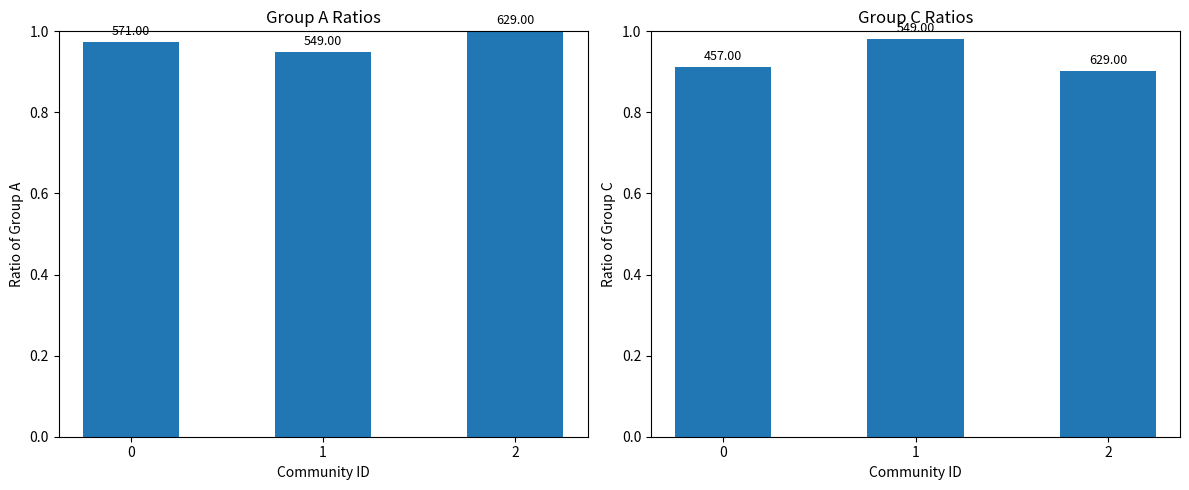

Reading left to right, what are all the values shown in this chart?

condBA: 1.0	0.9	1.0
condAB: 0.9	1.0	0.9